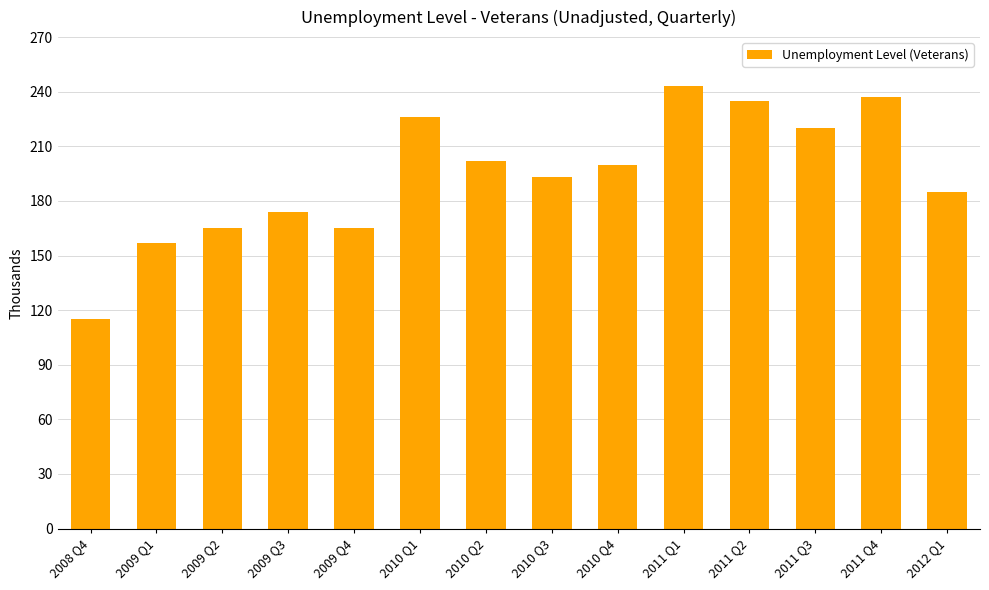

What is the change in value from 2009 Q4 to 2011 Q3?

+55